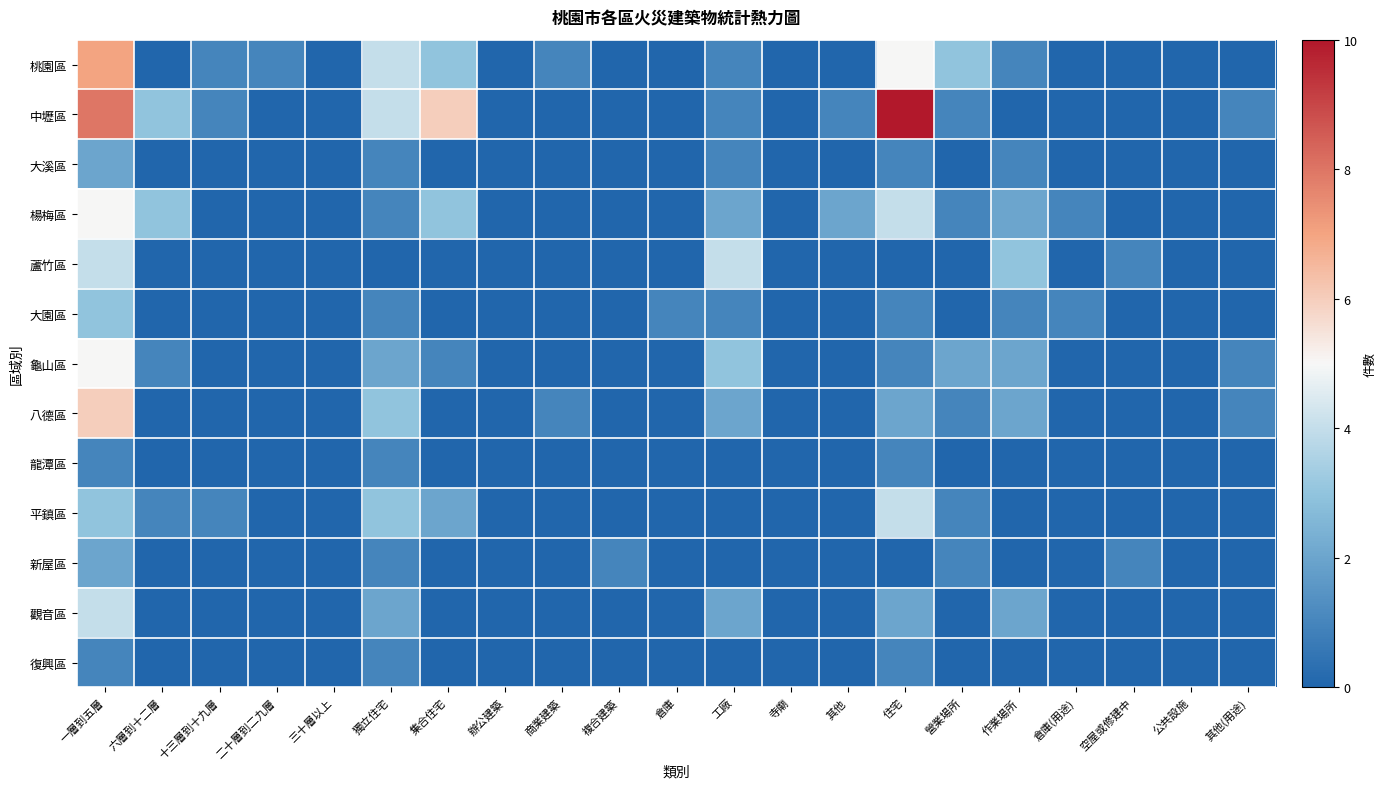

What is the difference between the highest and lowest values at 獨立住宅?

4